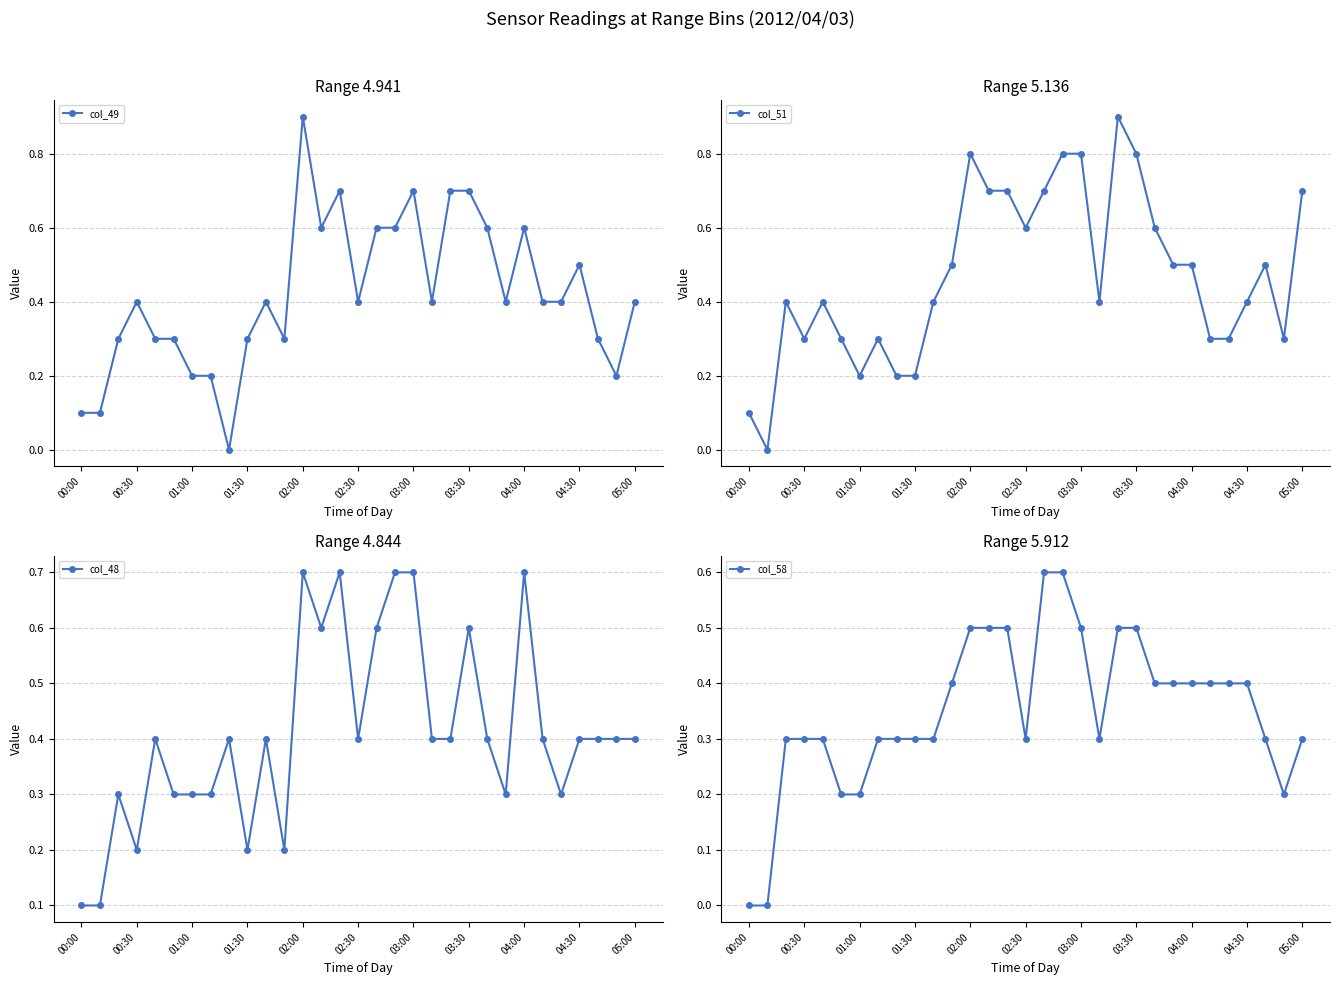

At which category does col_49 reach its first local peak?

00:30